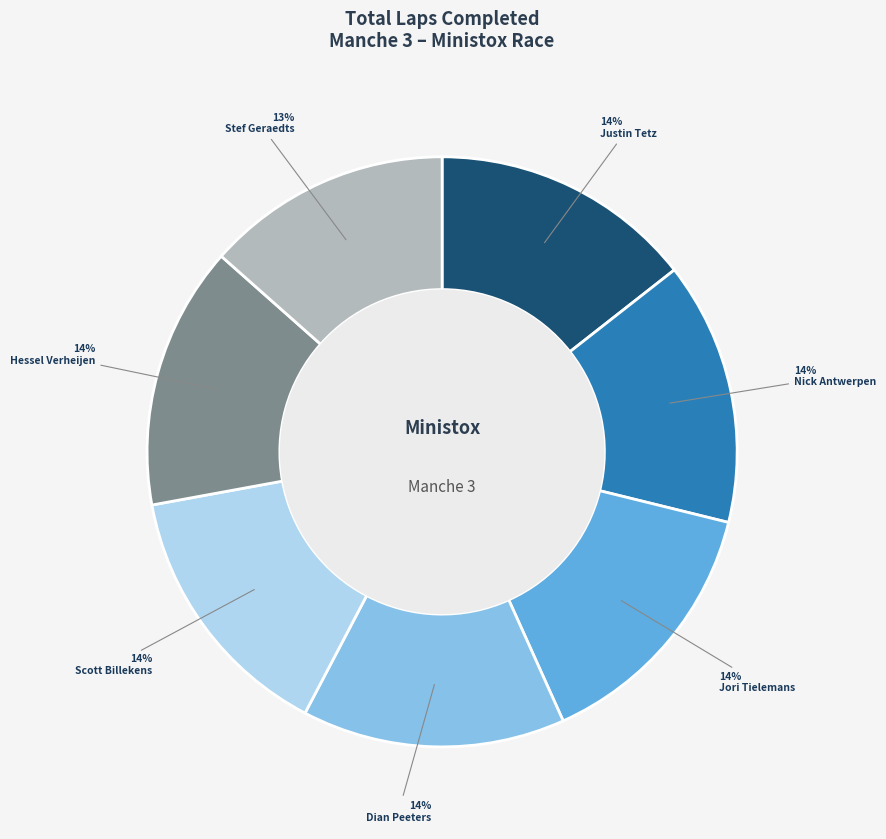

The Dian Peeters slice represents 14% of the pie. True or false?

True